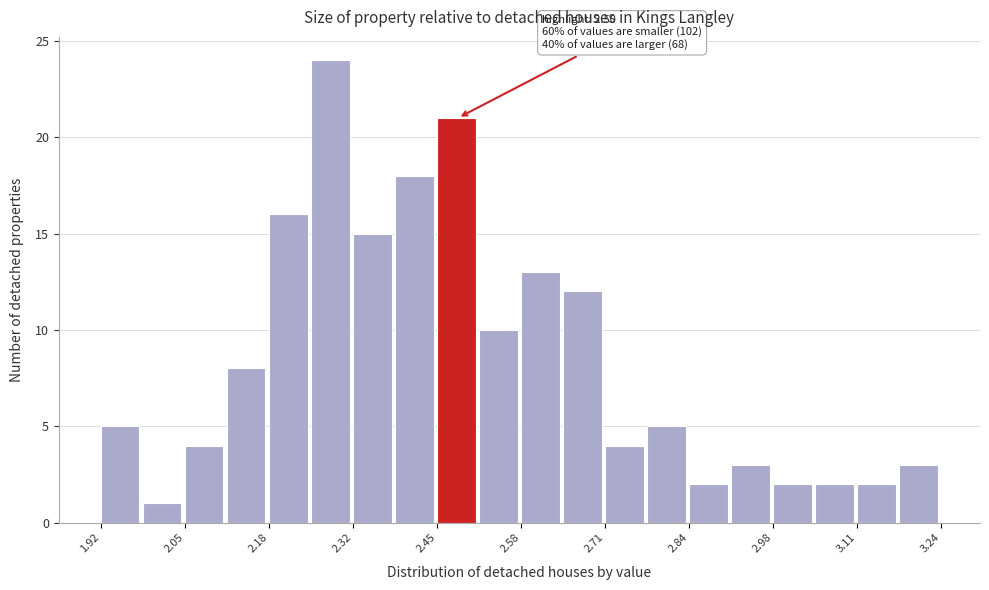

Read against the x-axis, roughly where is the centre of the tallest bar?

2.28